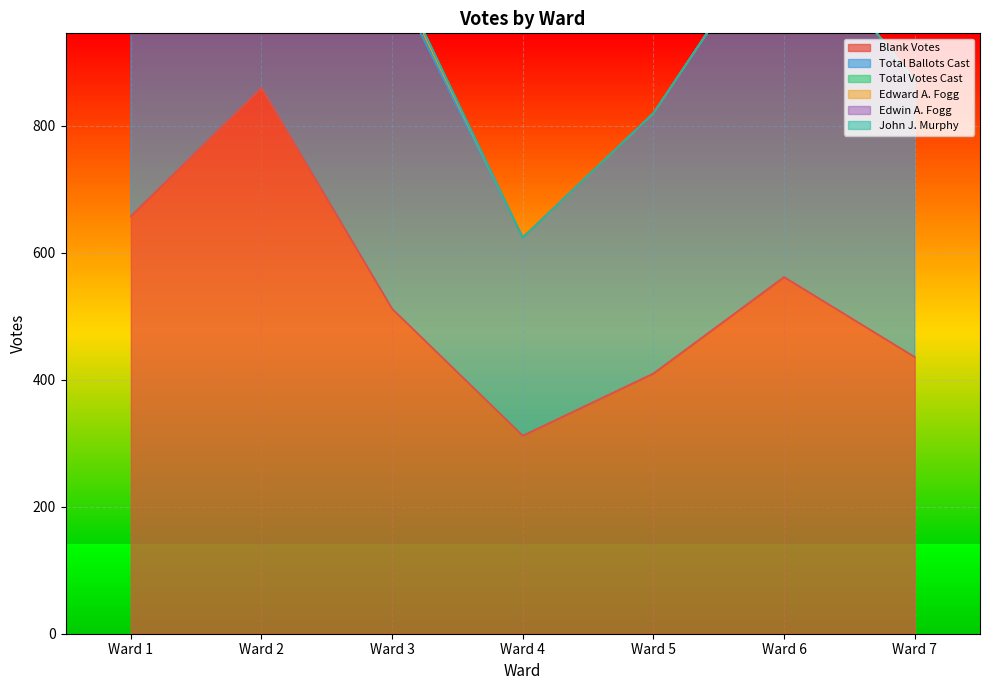

Which category has the highest value in the Total Ballots Cast series?

Ward 2